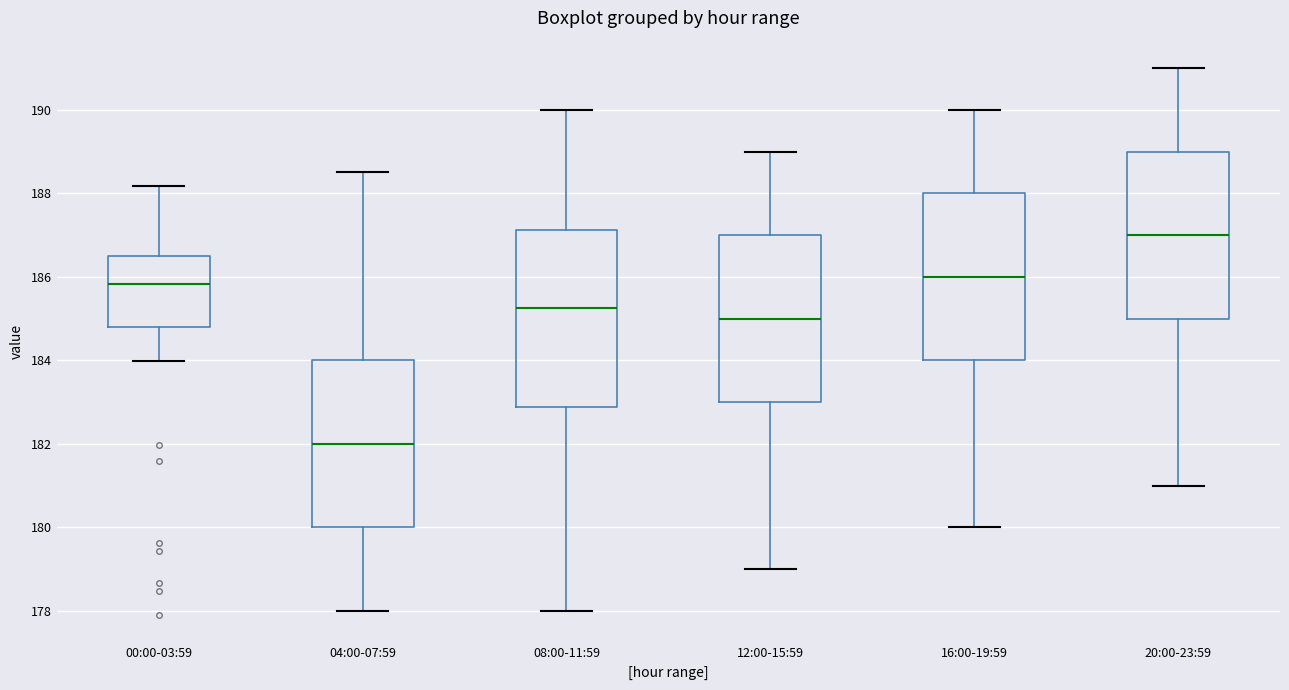

Reading left to right, read every box against the y-axis: the position of its median line, the range the box covers, and the ends of its whiskers. The values are not printed on the chart, so give them approximately, as read against the axis.

00:00-03:59: median 185.8, box 184.8 to 186.4, whiskers 184.0 to 188.2
04:00-07:59: median 182.0, box 180.0 to 184.0, whiskers 178.0 to 188.6
08:00-11:59: median 185.2, box 182.8 to 187.2, whiskers 178.0 to 190.0
12:00-15:59: median 185.0, box 183.0 to 187.0, whiskers 179.0 to 189.0
16:00-19:59: median 186.0, box 184.0 to 188.0, whiskers 180.0 to 190.0
20:00-23:59: median 187.0, box 185.0 to 189.0, whiskers 181.0 to 191.0